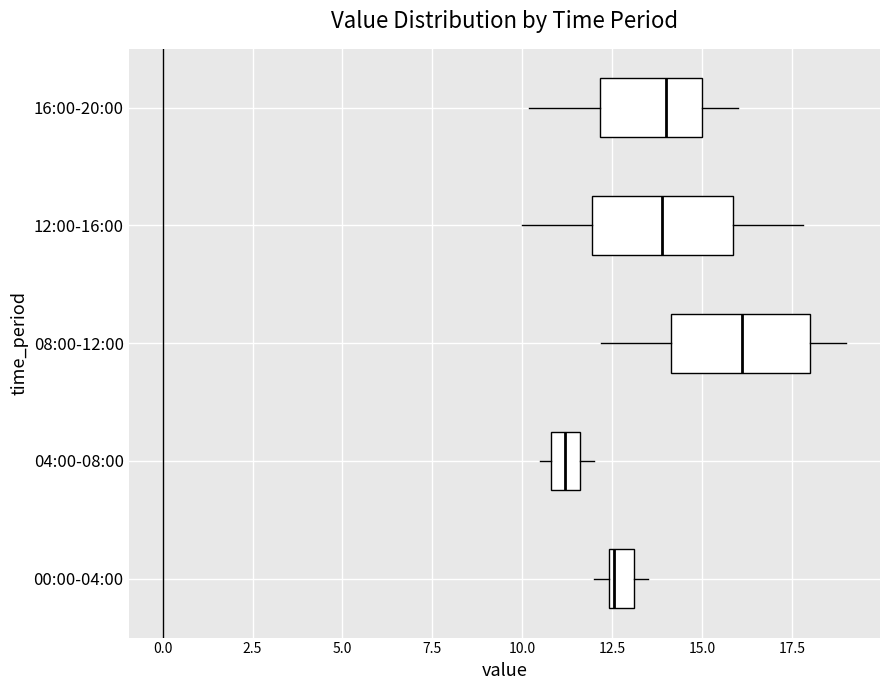

Where is the left edge of the box for 04:00-08:00 on the x-axis? The values are not printed on the chart, so give them approximately, as read against the axis.

11.0